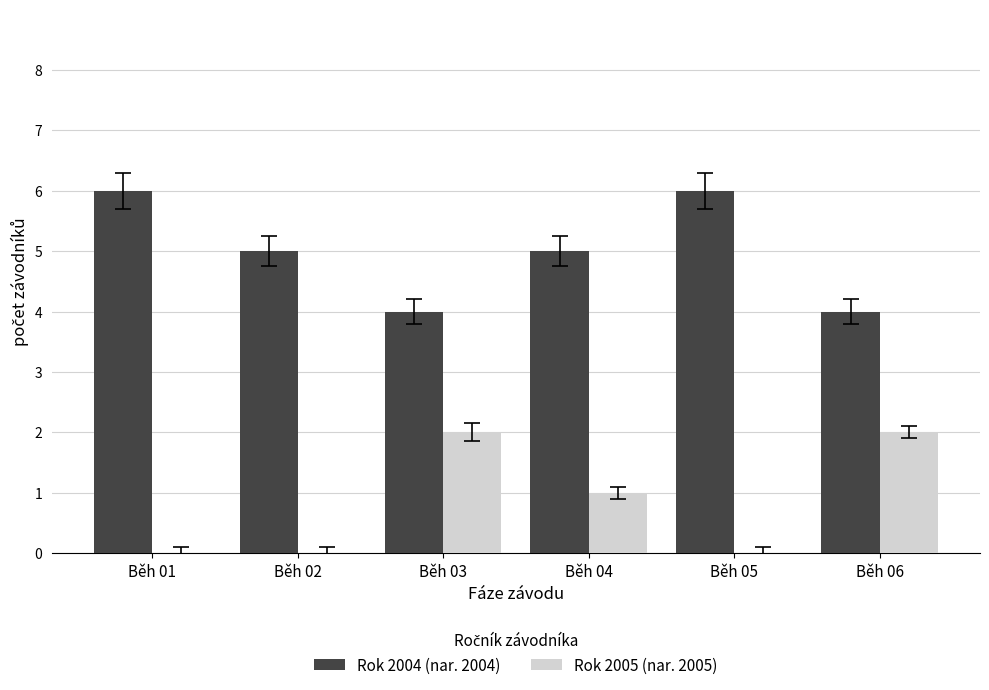

What is the greatest value displayed?

6